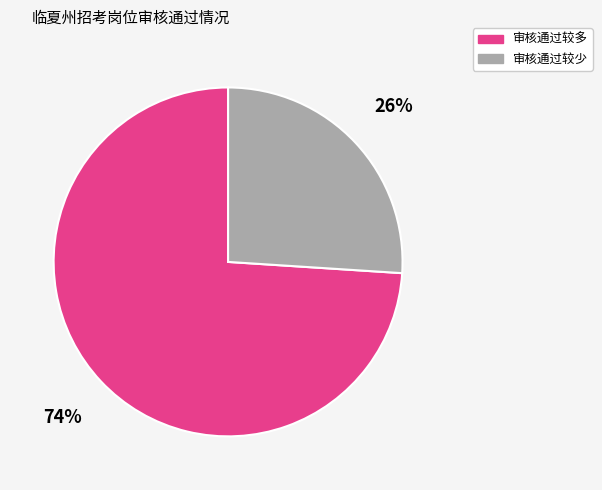

Does any single category account for the majority?

Yes